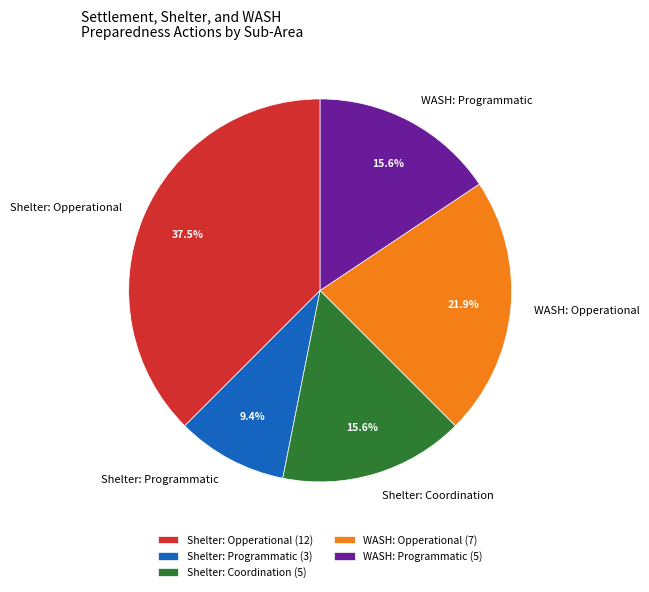

To the nearest percent, what is the average slice percentage?

20%